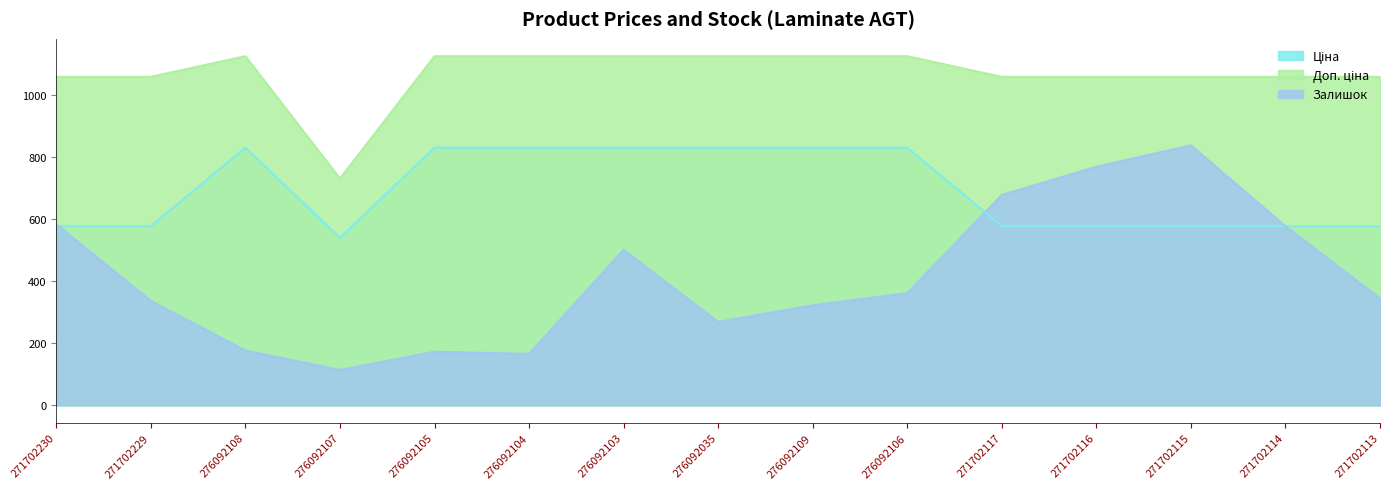

What is the label of the 5th point from the right?

271702117